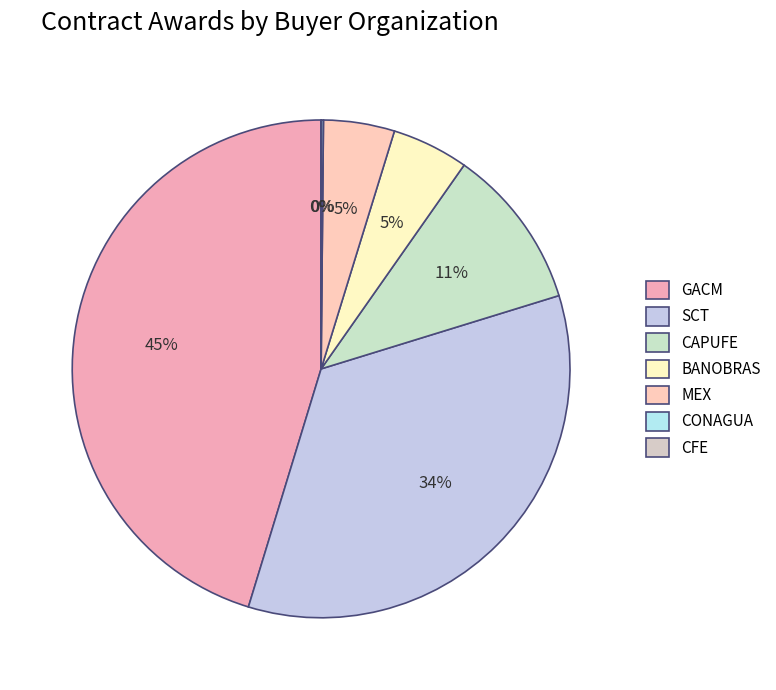

What percentage do CFE and SCT together represent?

34.5%